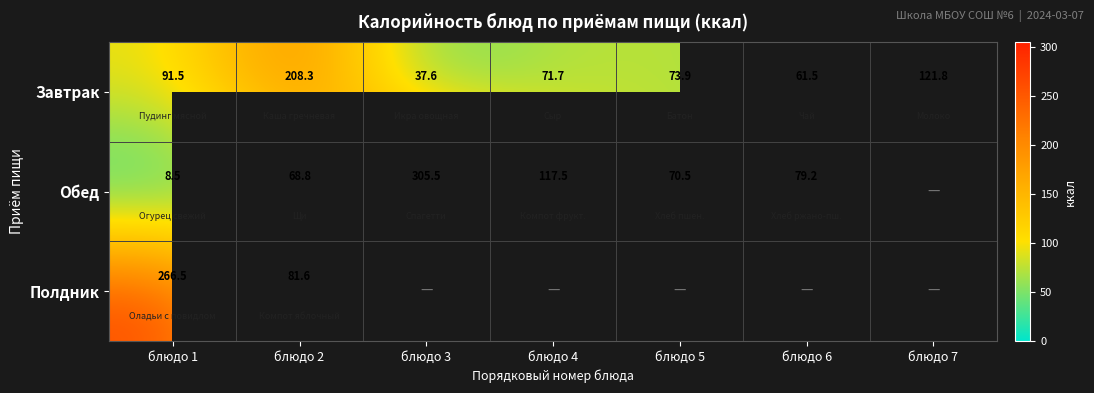

At how many categories does at least one series exceed 247?

2